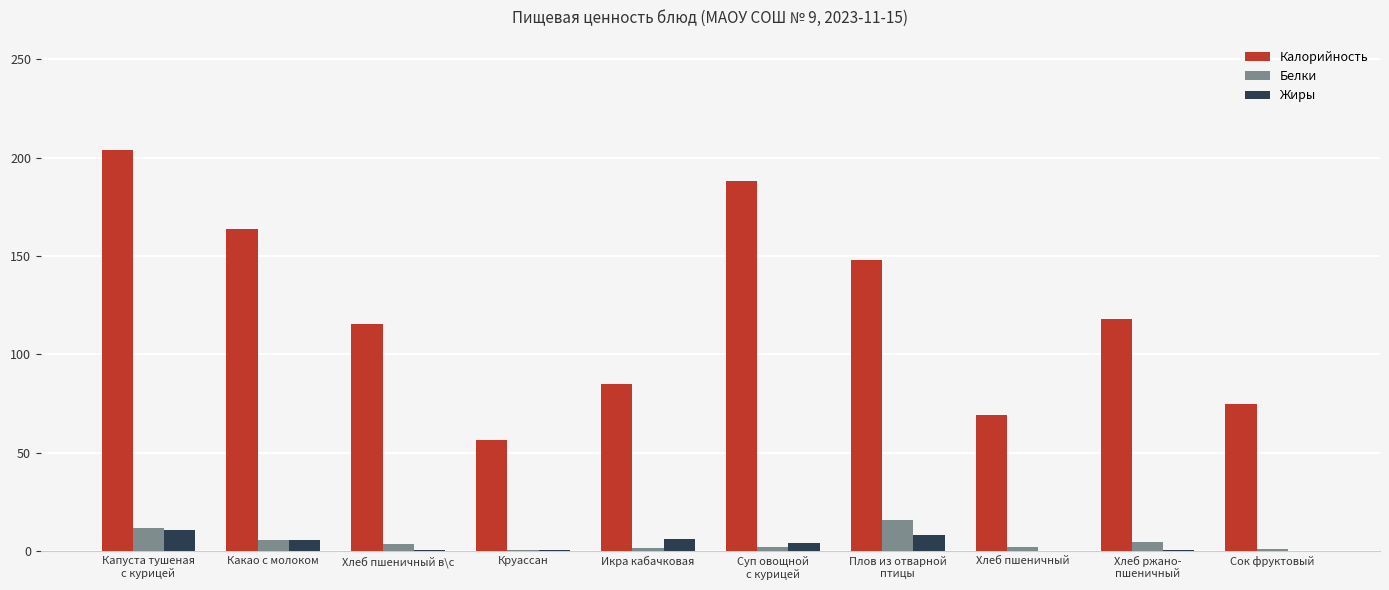

How many data points in Жиры are above 4?

5